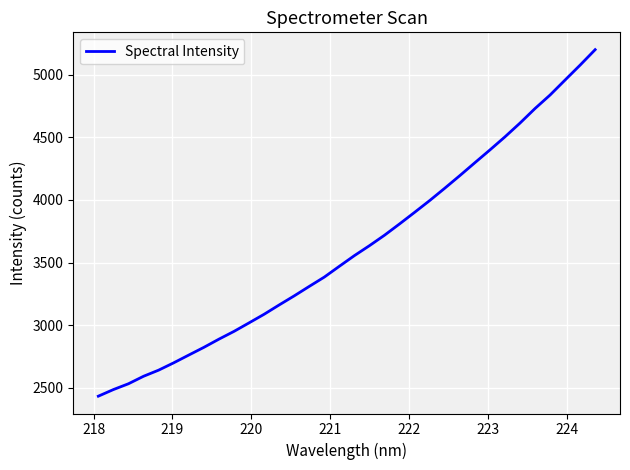

What is the minimum value shown in the chart?

2432.1